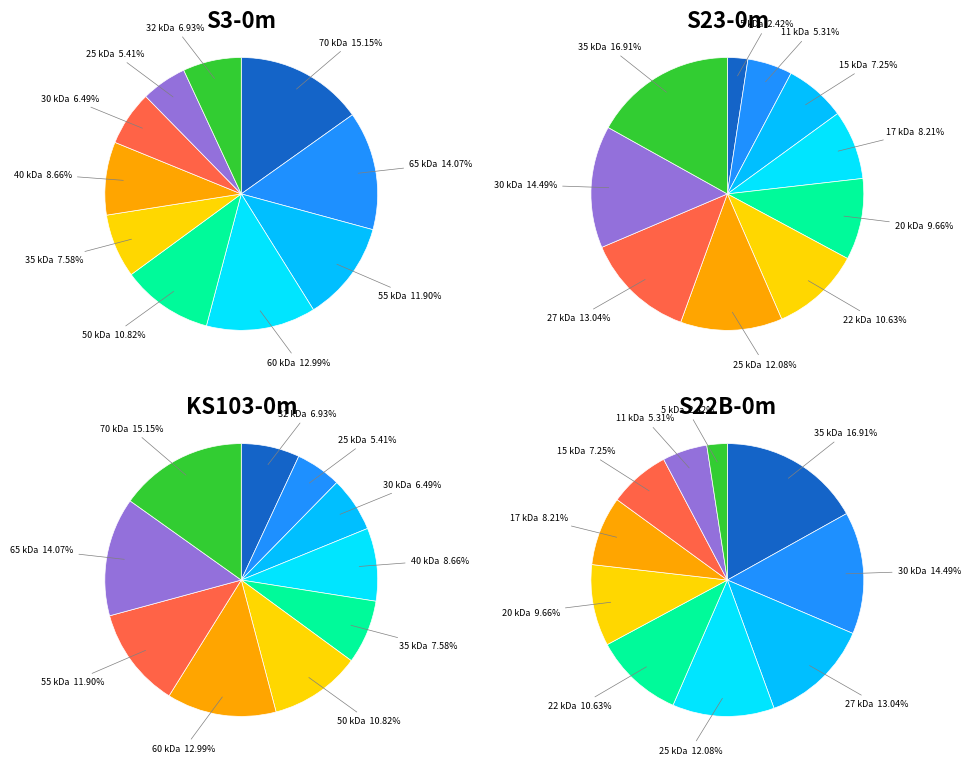

Combined, do 50 and 32 account for over 50%?

No